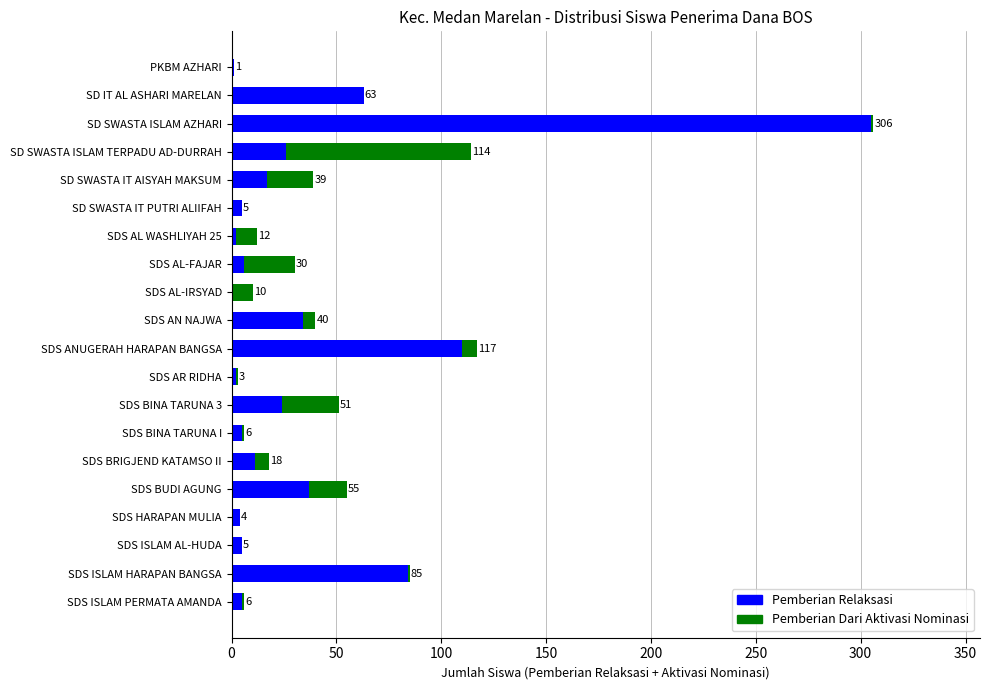

What is the sum of the Pemberian Relaksasi values at SDS ISLAM HARAPAN BANGSA and SD IT AL ASHARI MARELAN?

147